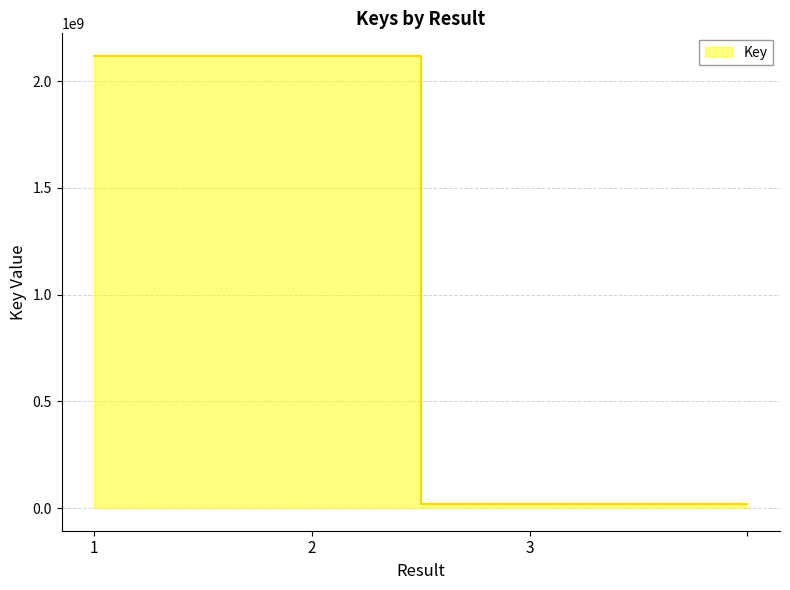

The value at 1 is 2117920234. True or false?

True